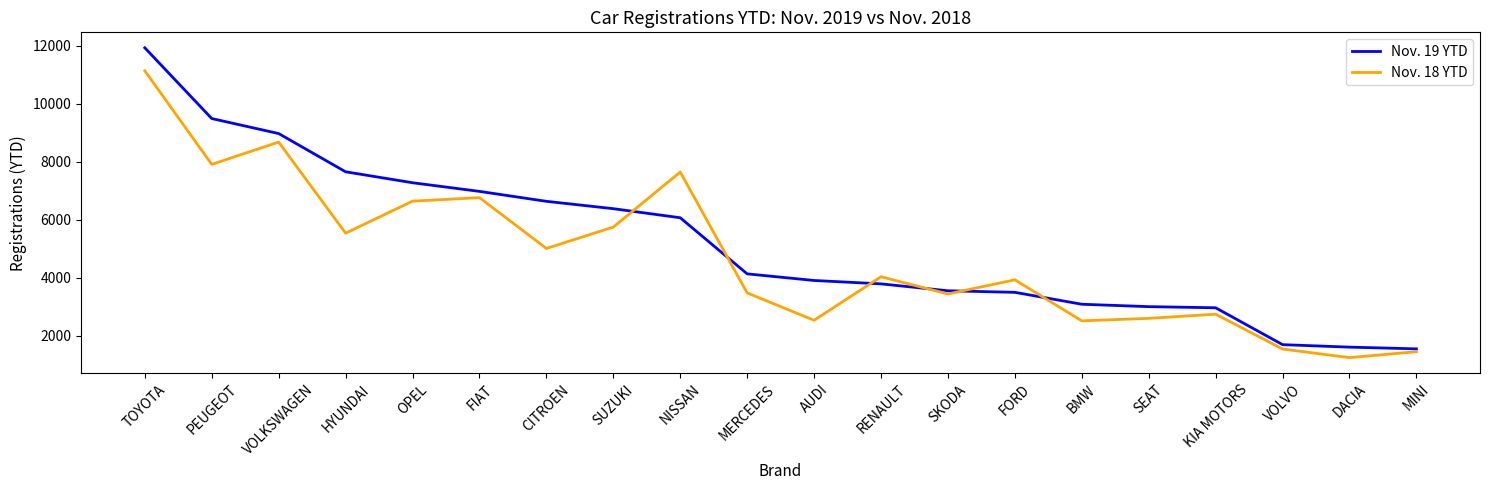

Which series has the widest spread of values?

Nov. 19 YTD